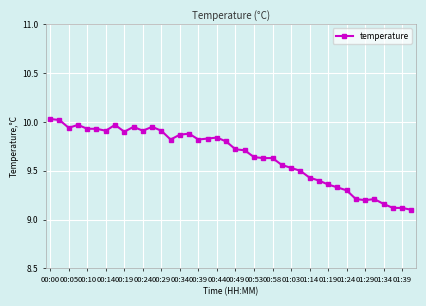

What is the sum of all values?

386.0